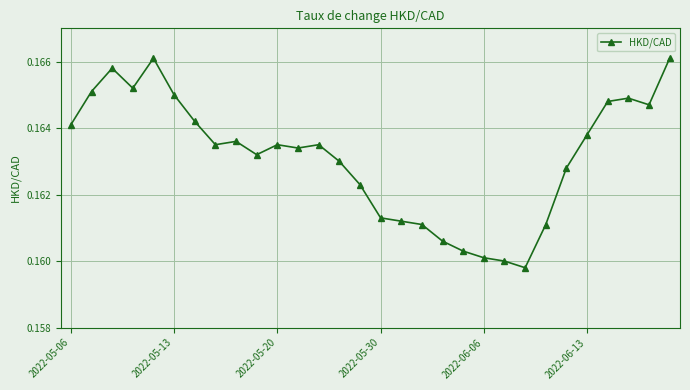

True or false: the data has more than 2 interior local peaks.

True